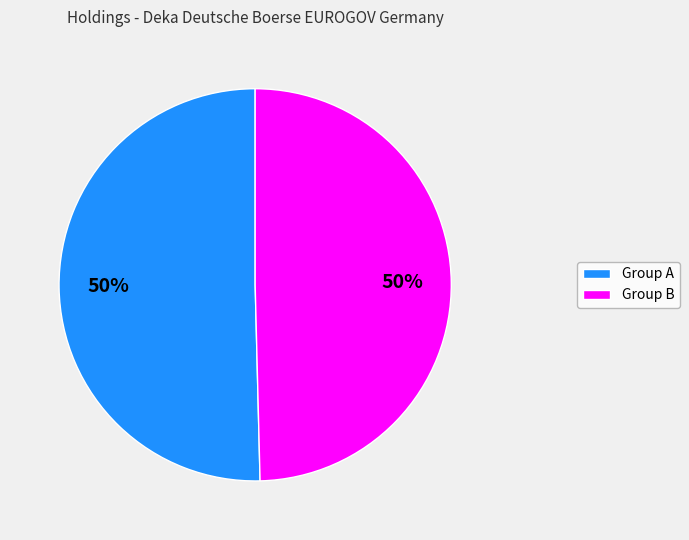

To the nearest percent, what is the average slice percentage?

50%